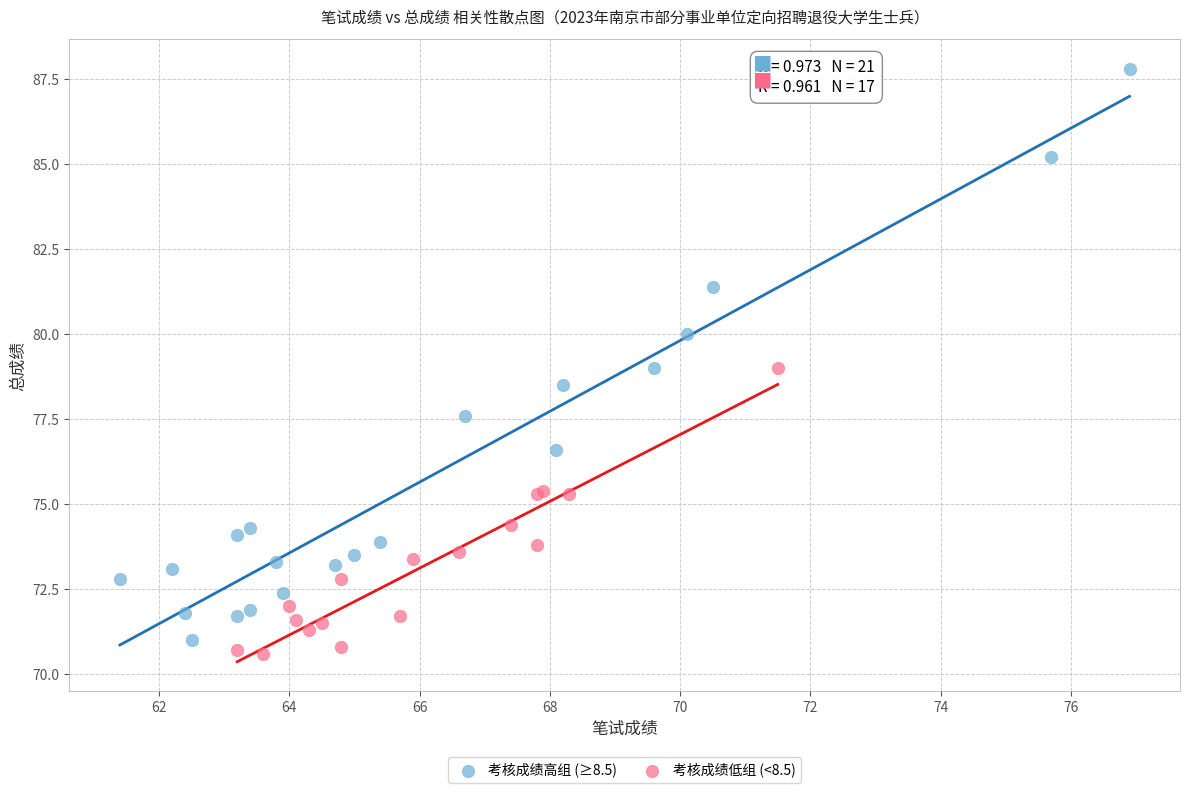

Which series reaches the maximum Y coordinate?

考核成绩高组 (≥8.5)